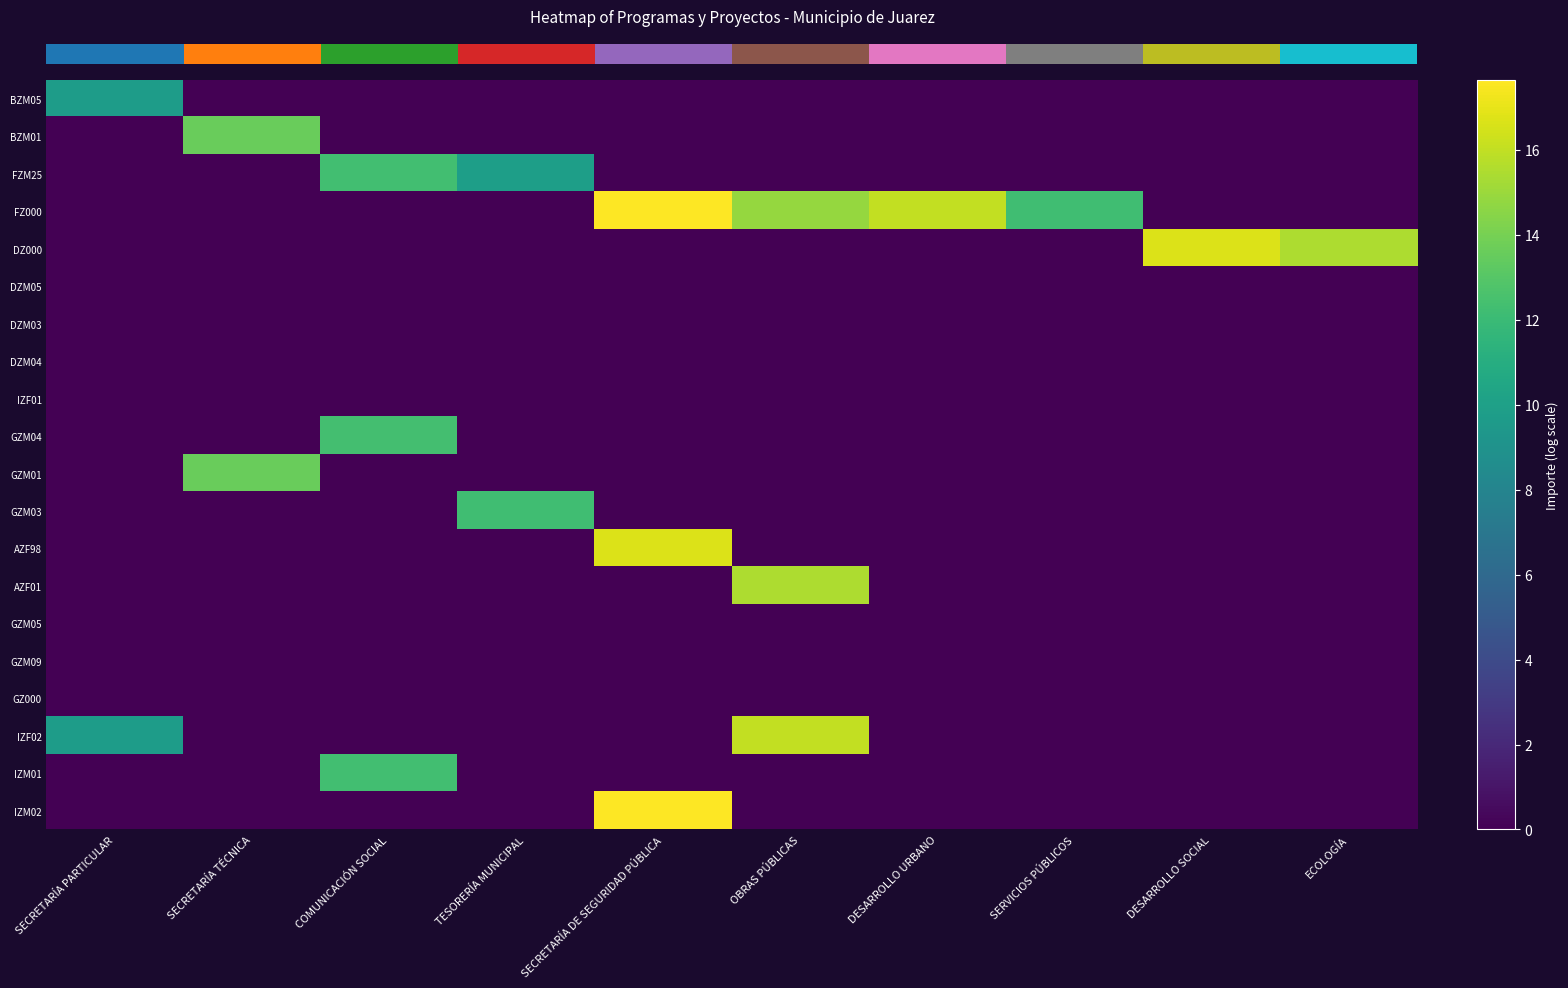

At which category is the sum across all series the highest?

SECRETARÍA DE SEGURIDAD PÚBLICA